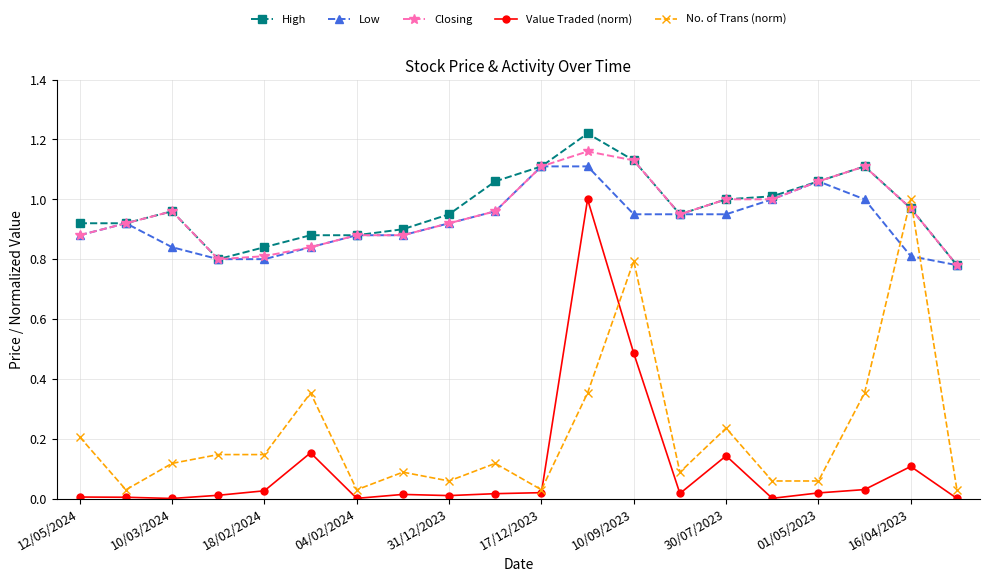

True or false: No. of Trans (norm) and Low intersect in this chart.

True